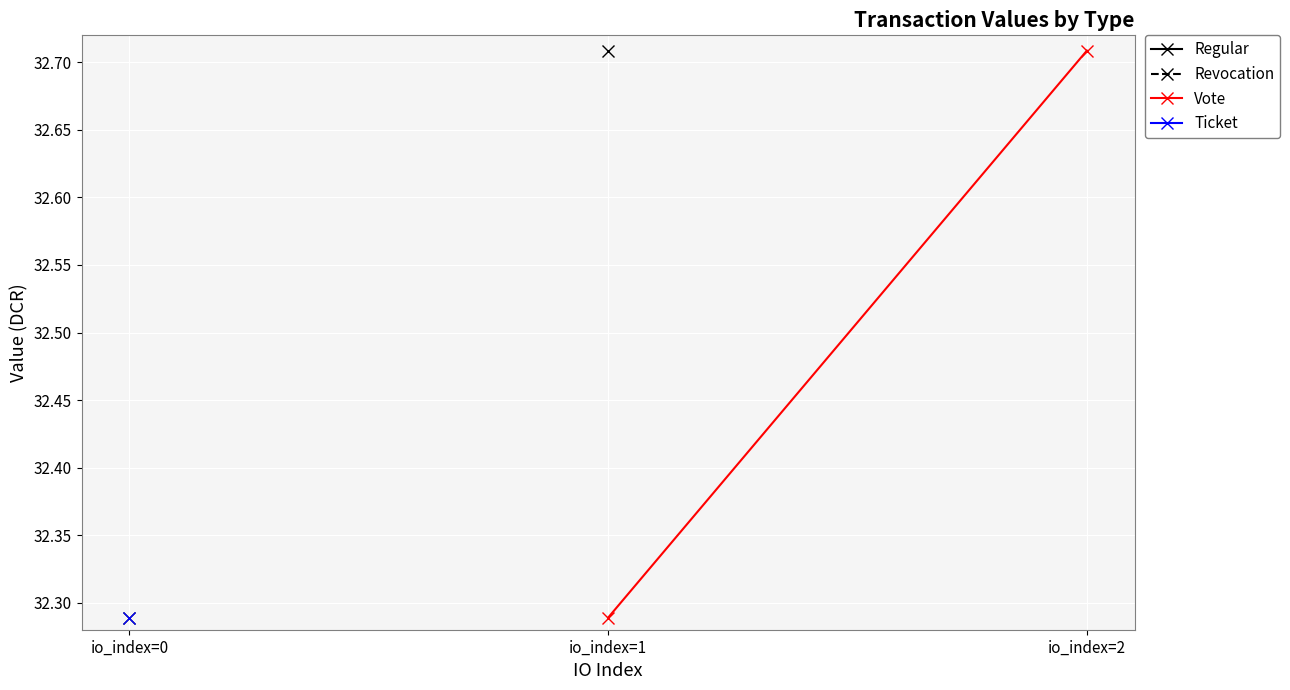

Is it true that the value at io_index=2 is 56.2?

False